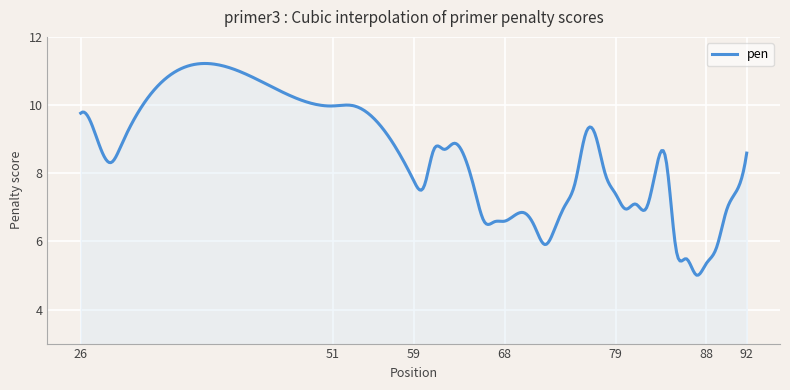

What is the smallest value displayed?

5.0